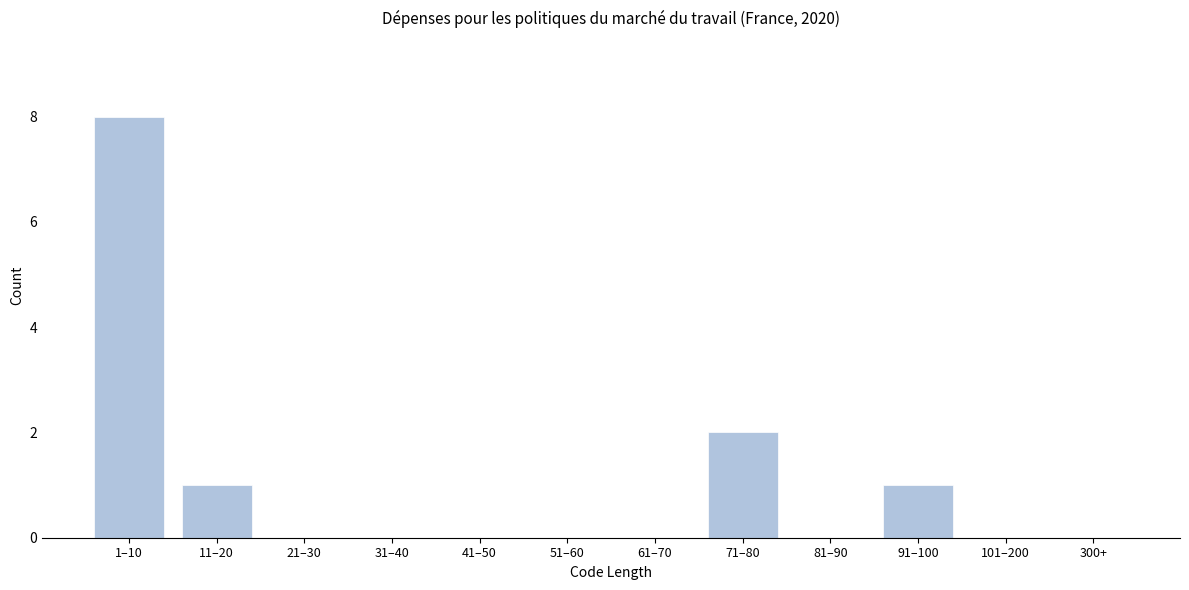

Reading right to left, transcribe all the data shown in this chart.

300+=0	101–200=0	91–100=1	81–90=0	71–80=2	61–70=0	51–60=0	41–50=0	31–40=0	21–30=0	11–20=1	1–10=8